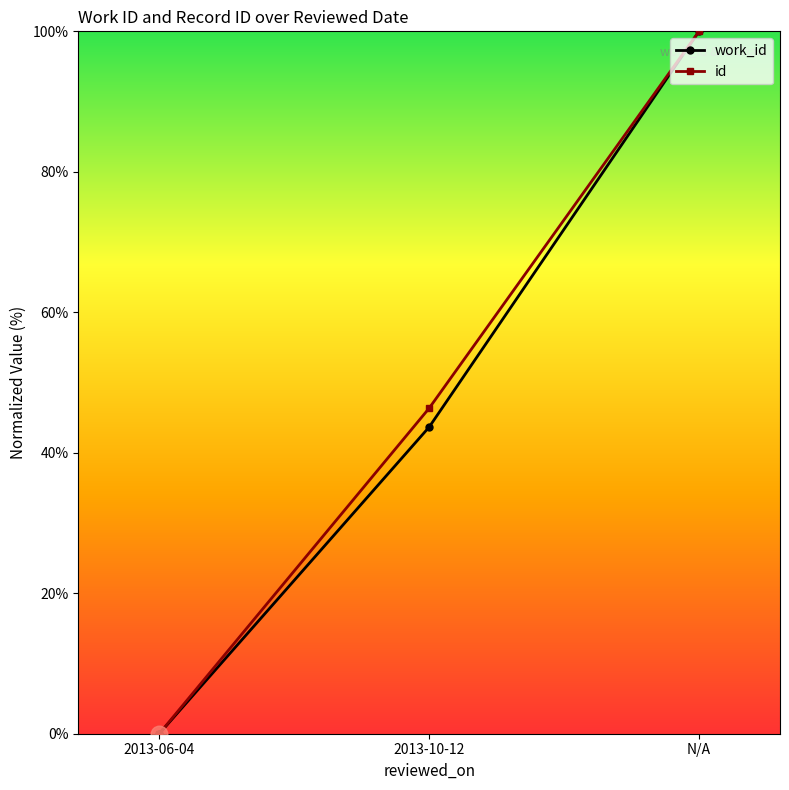

Which category has the highest value across all series?

N/A